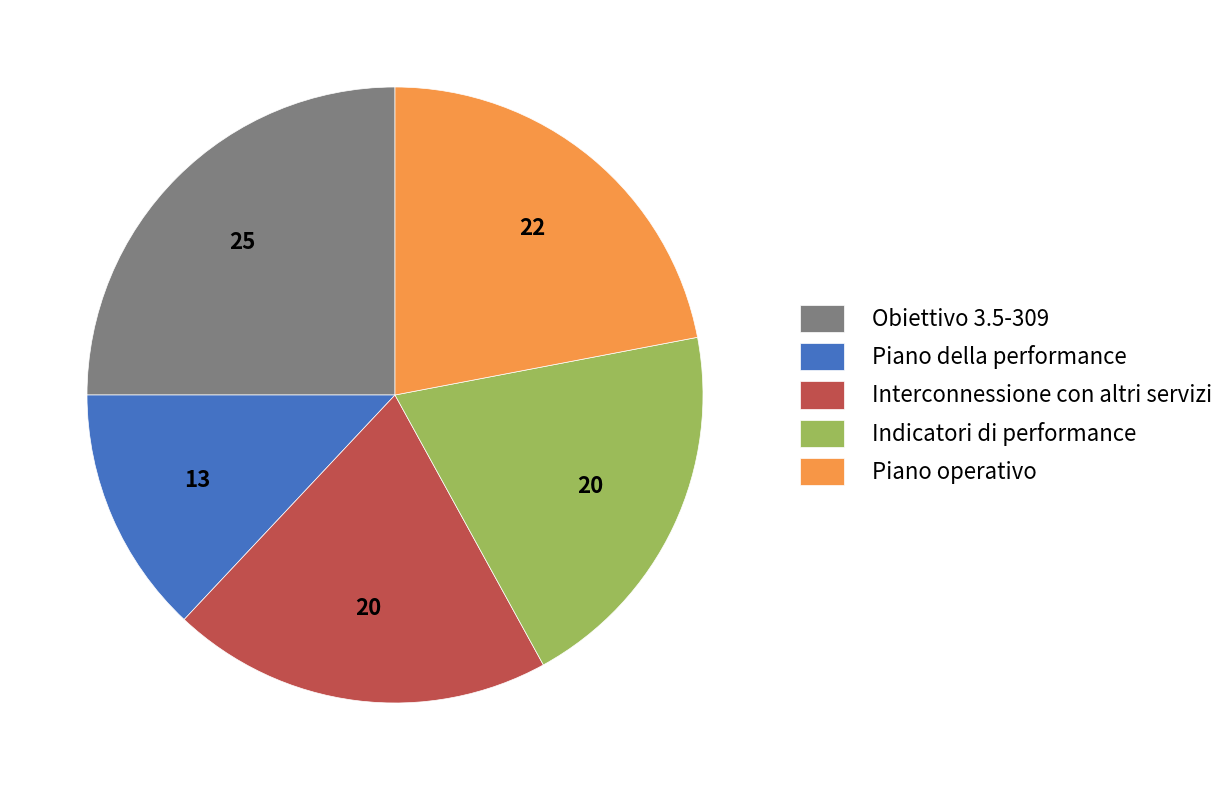

Is there a majority slice in this chart?

No